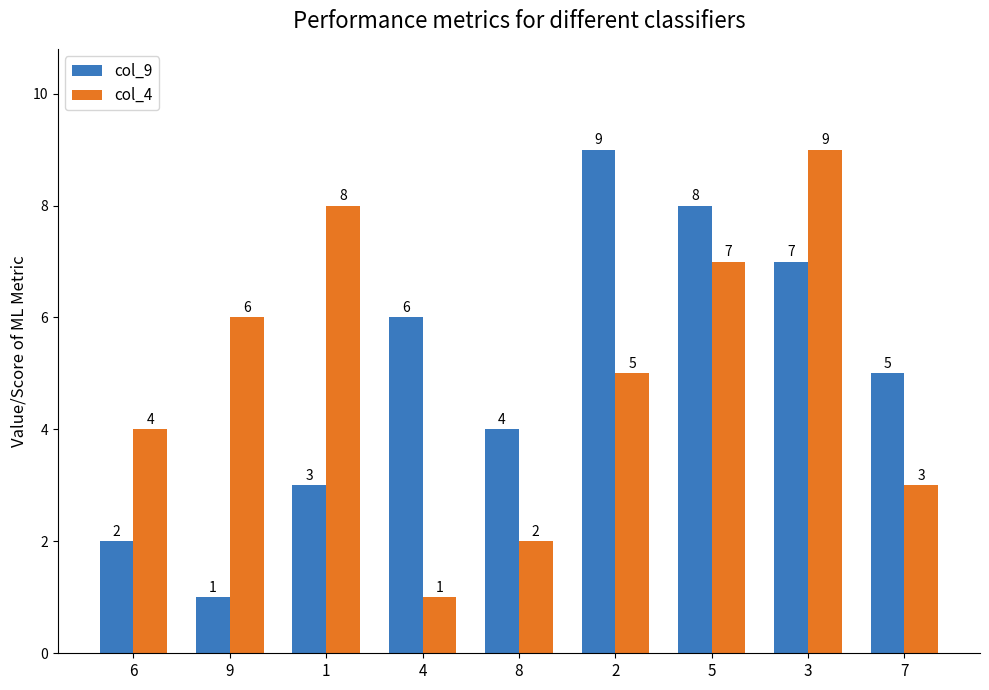

What is the label of the 2nd bar from the right?

3